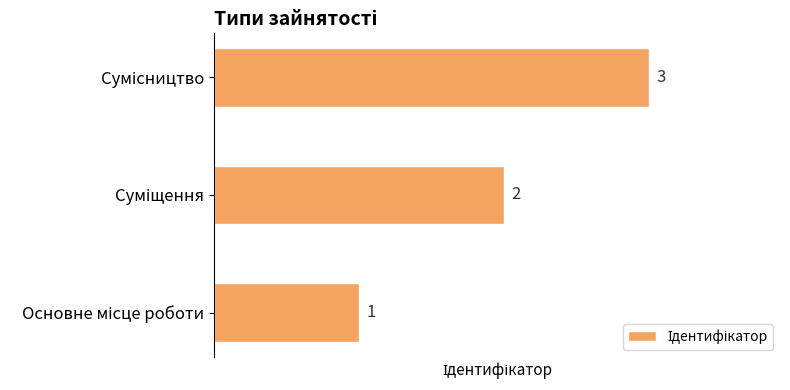

What is the greatest value displayed?

3